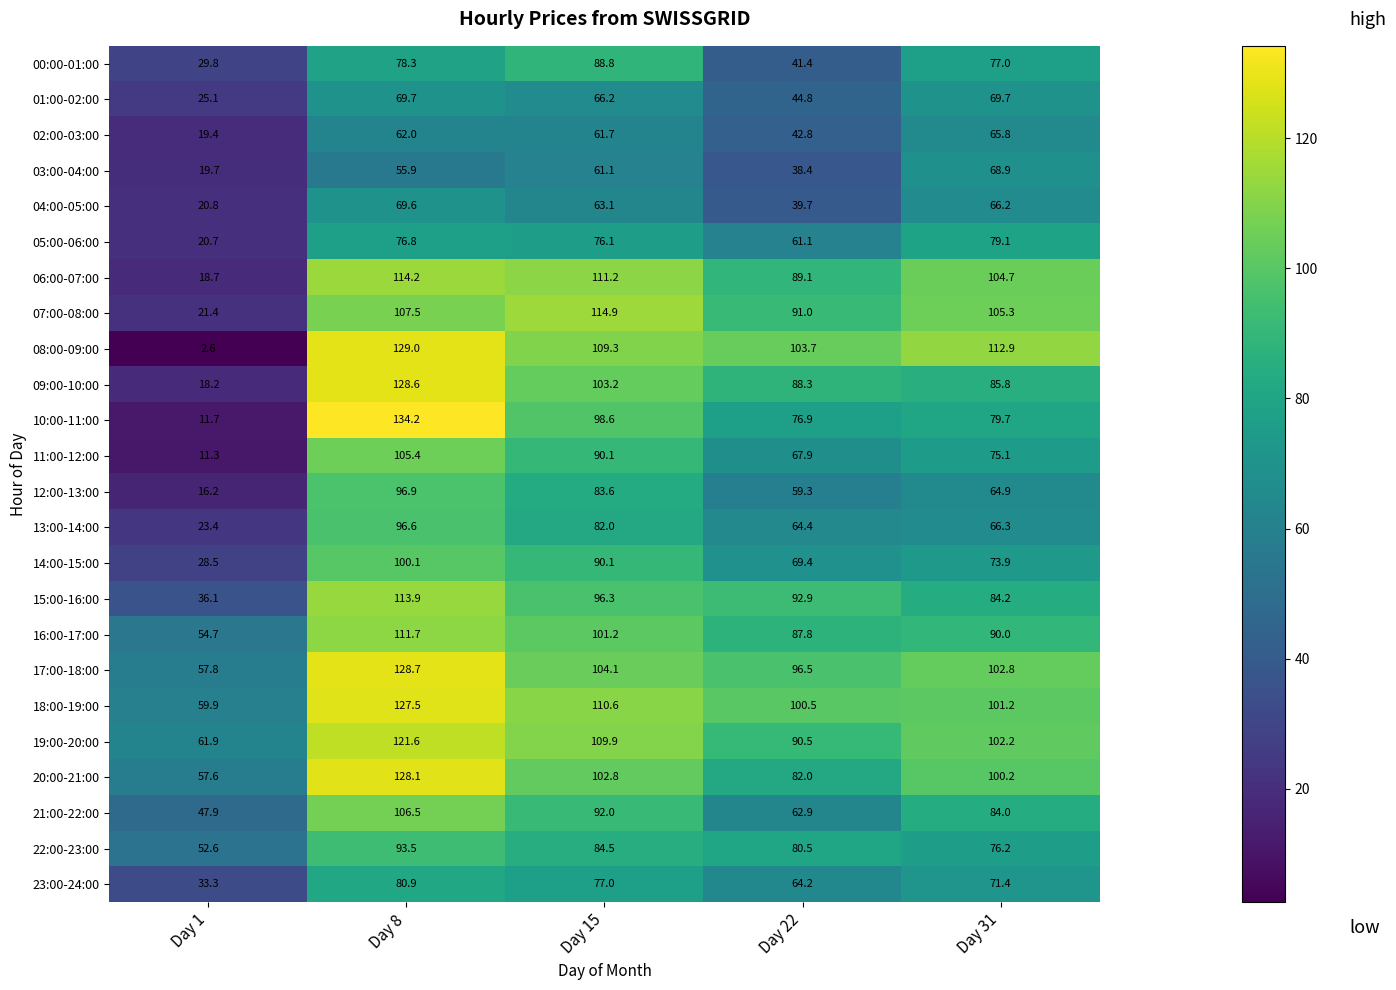

How many data points does each series have?

5